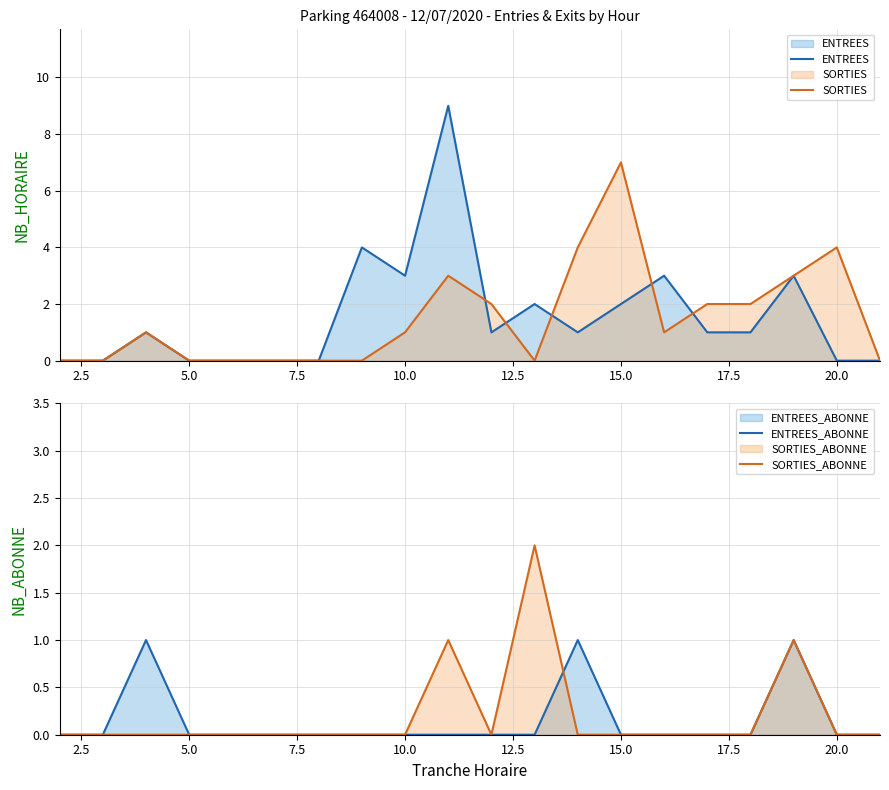

How many SORTIES_ABONNE values are between 0 and 1?

19